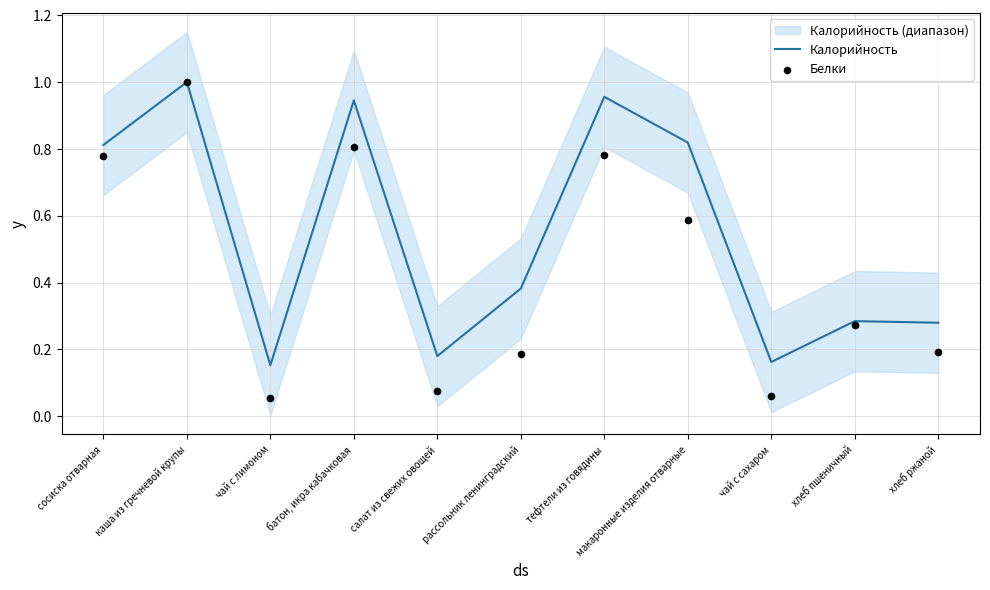

Which series has the largest Y range (max minus min)?

Белки